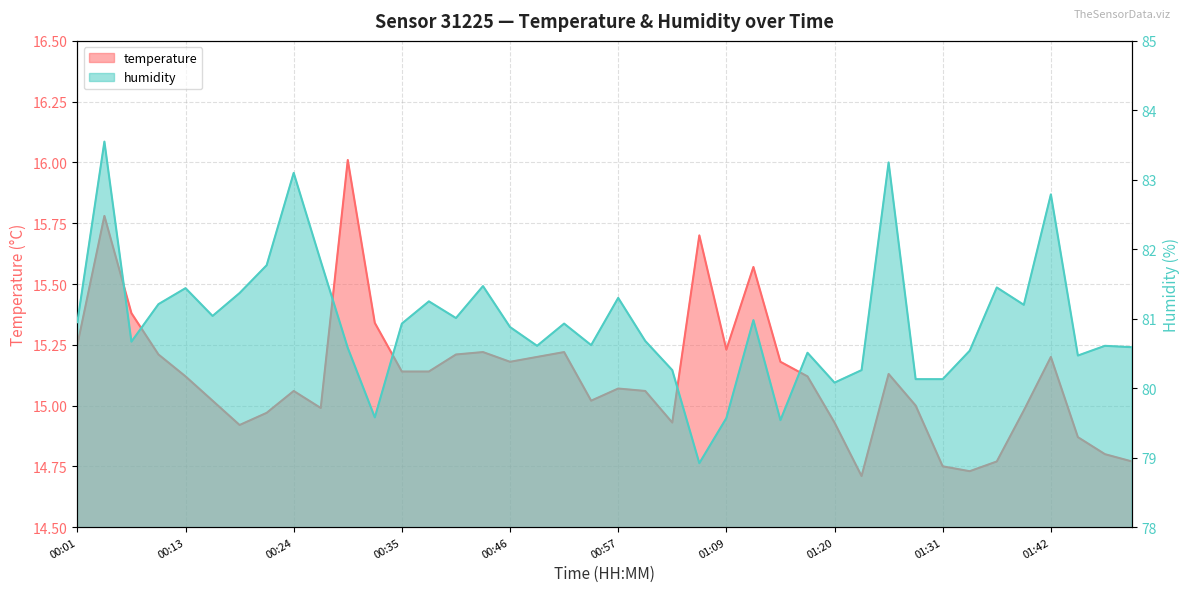

Is it true that humidity equals 80.5 at 01:48?

True